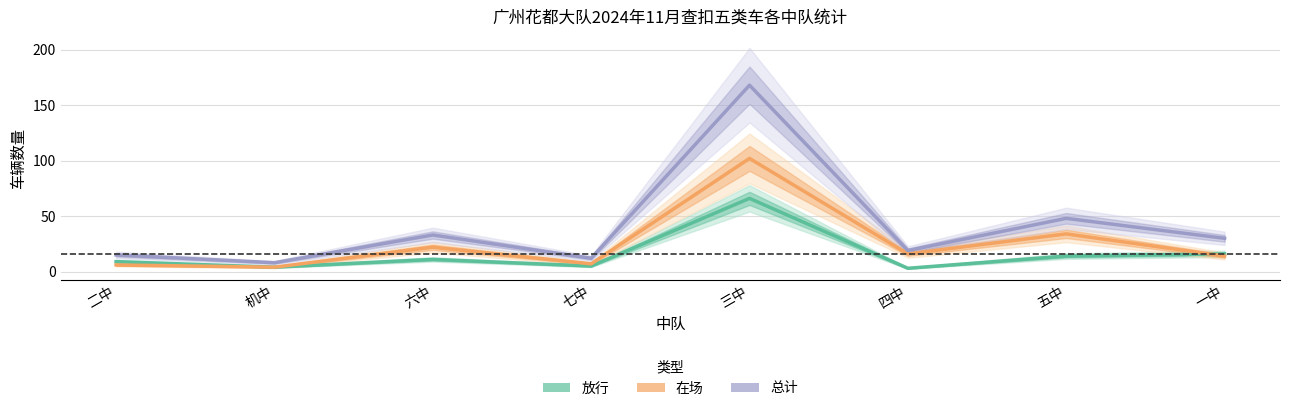

At 机中, list the series in order from smallest to largest.

放行（估计）, 在场（估计）, 总计（预测）